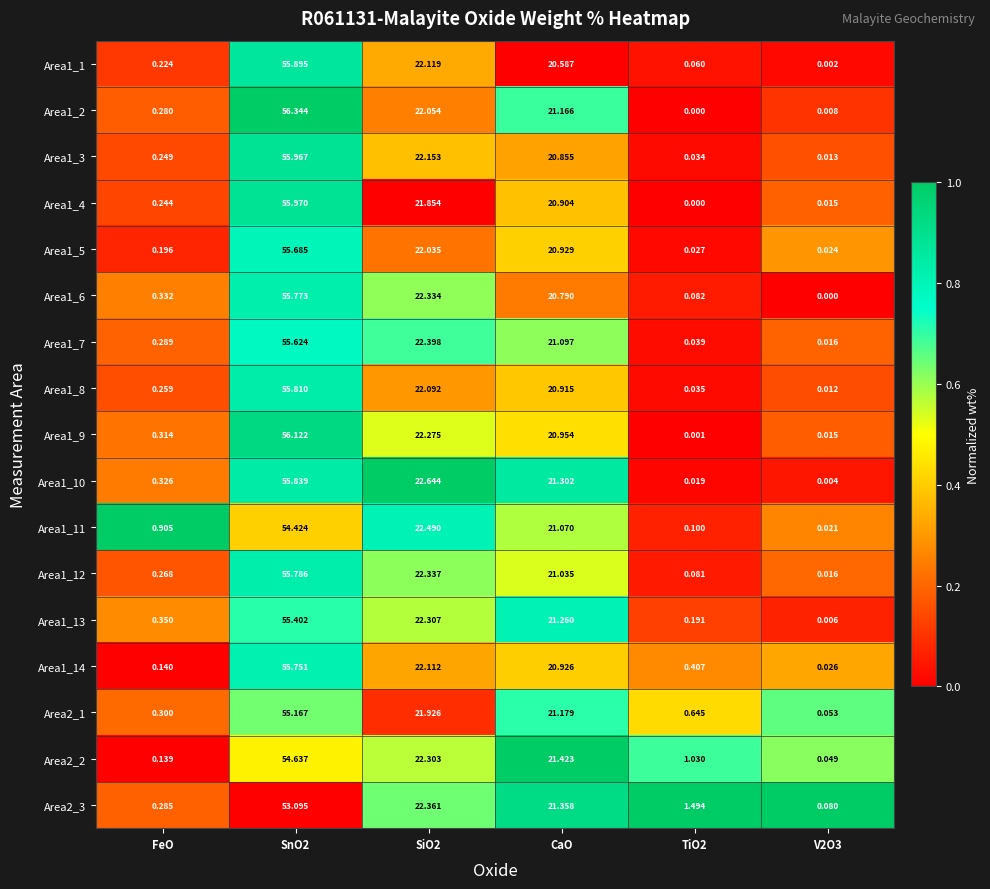

How many data points in Area1_7 are above 21?

3